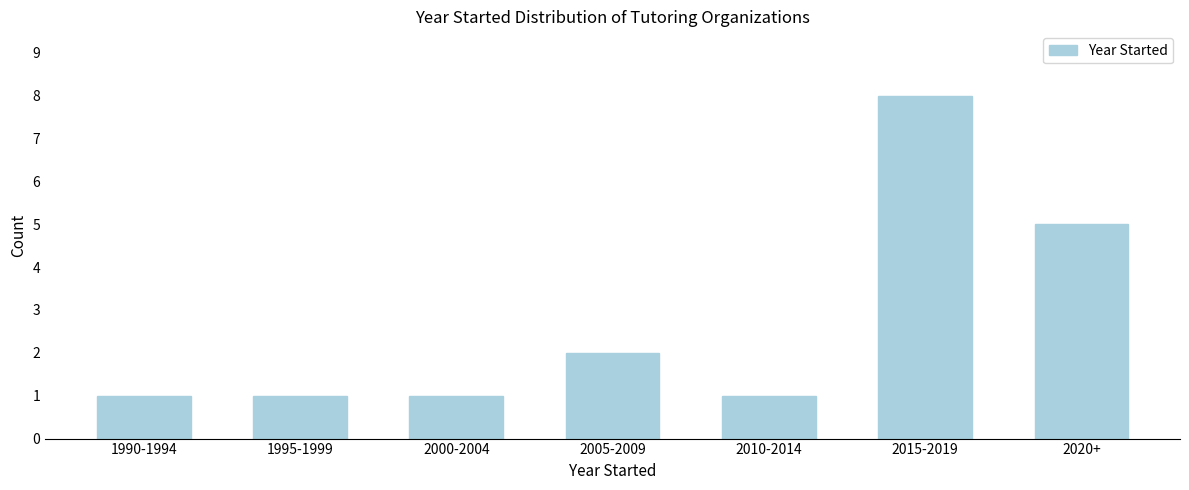

Reading left to right, extract all data points from this chart.

1990-1994=1	1995-1999=1	2000-2004=1	2005-2009=2	2010-2014=1	2015-2019=8	2020+=5